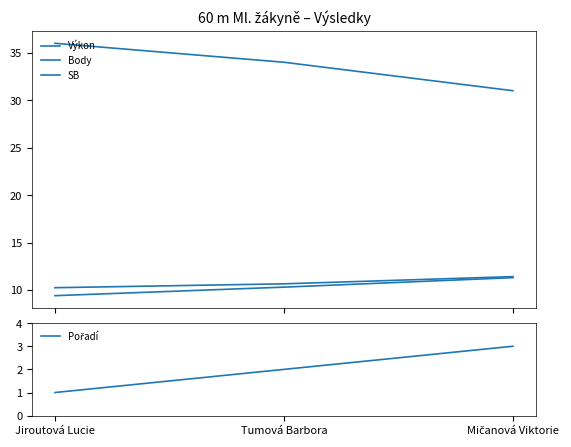

How many Výkon values are between 9 and 11?

2